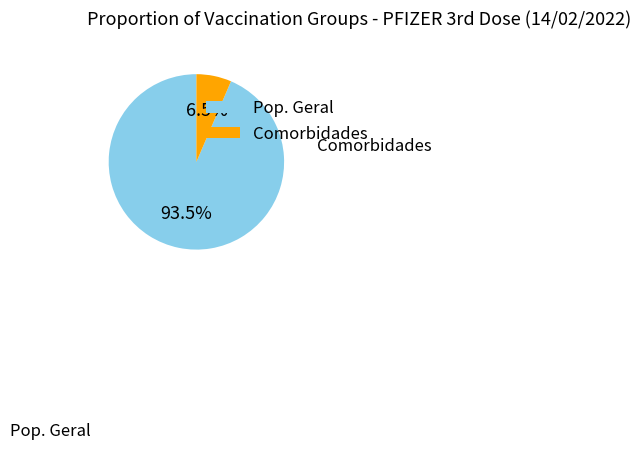

To the nearest percent, what is the average slice percentage?

50%